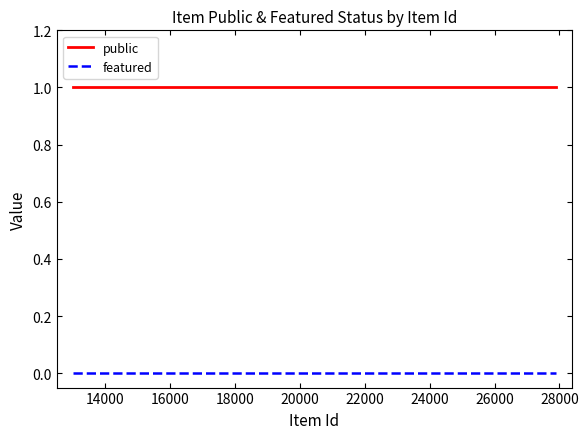

What is the sum of all public values?

3